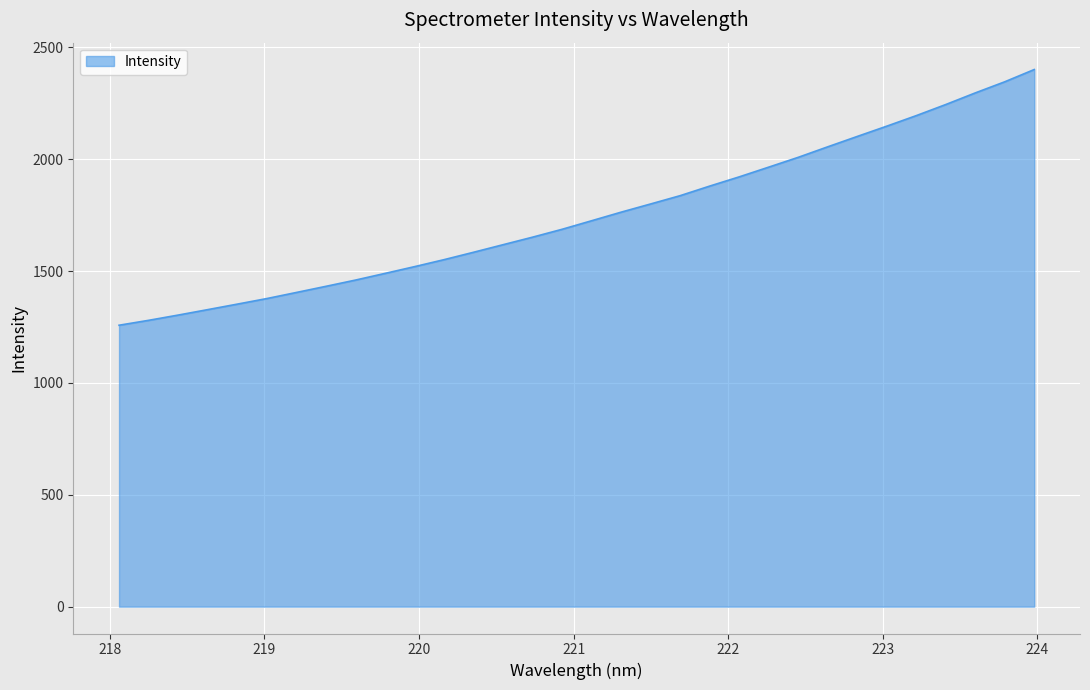

True or false: there are more than 2 points higher than both neighbors.

False